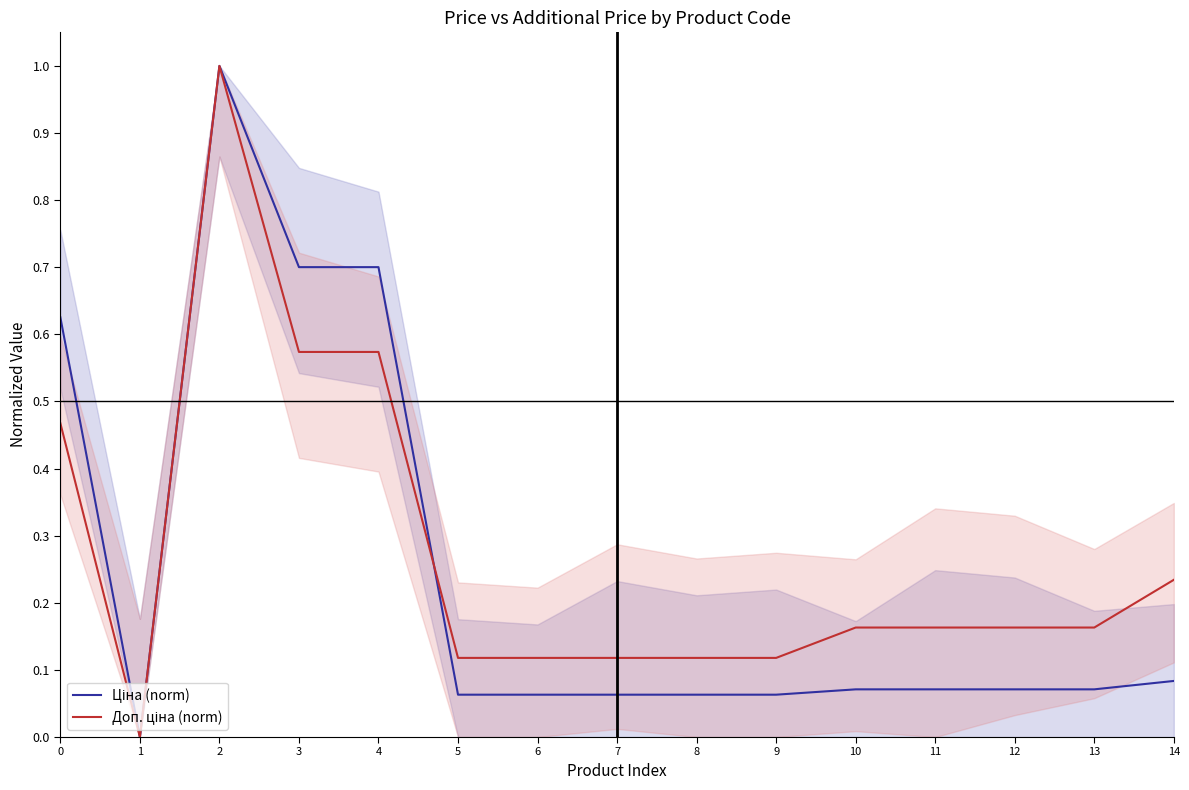

Between 4 and 11, which series saw the biggest shift?

Ціна (norm)